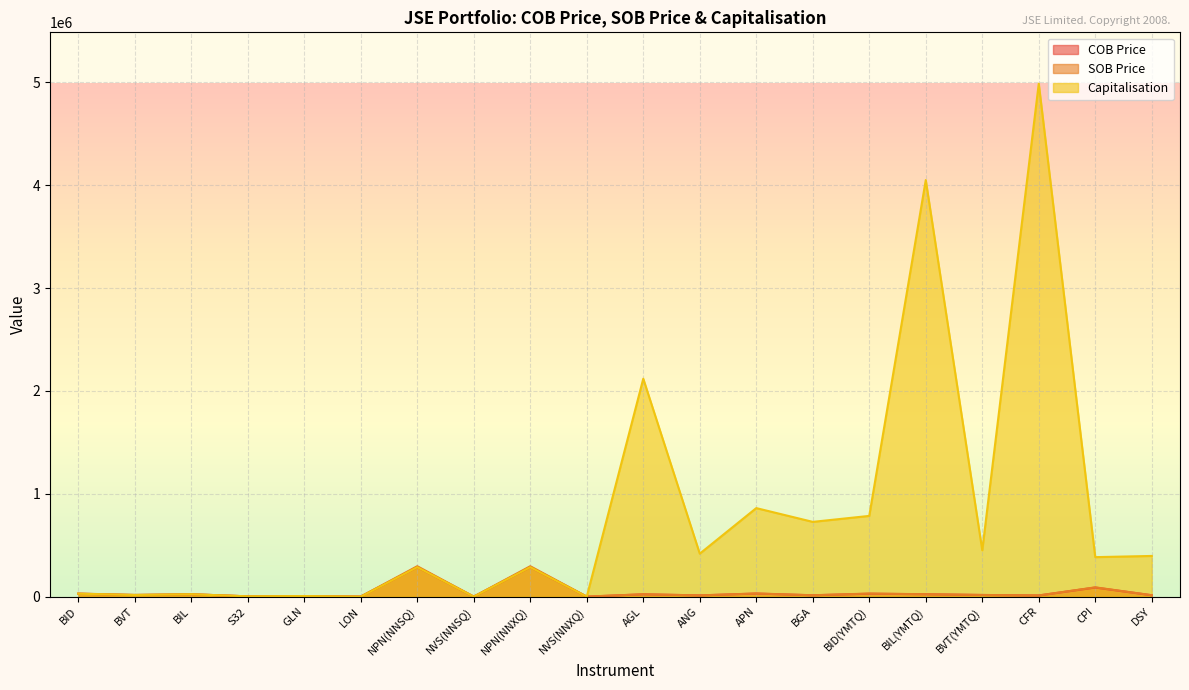

How many values in the SOB Price series exceed 16706?

9